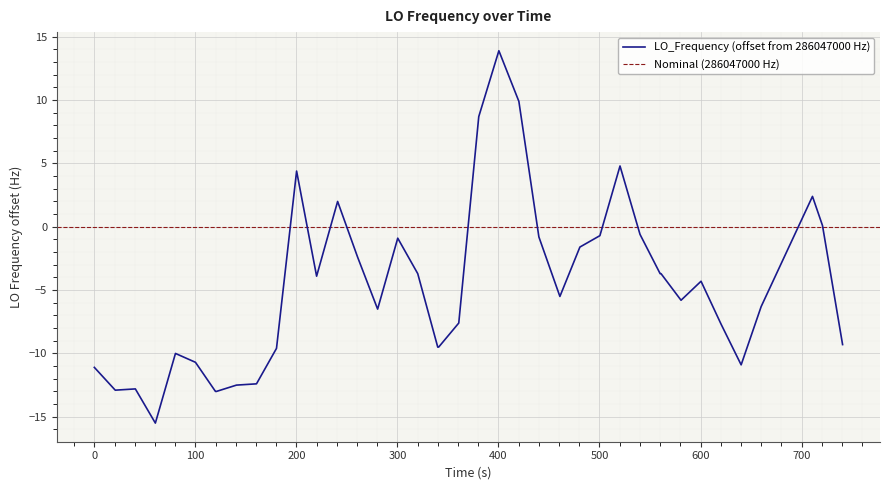

What is the lowest value of the LO_Frequency (offset from 286047000 Hz) series?

-15.5